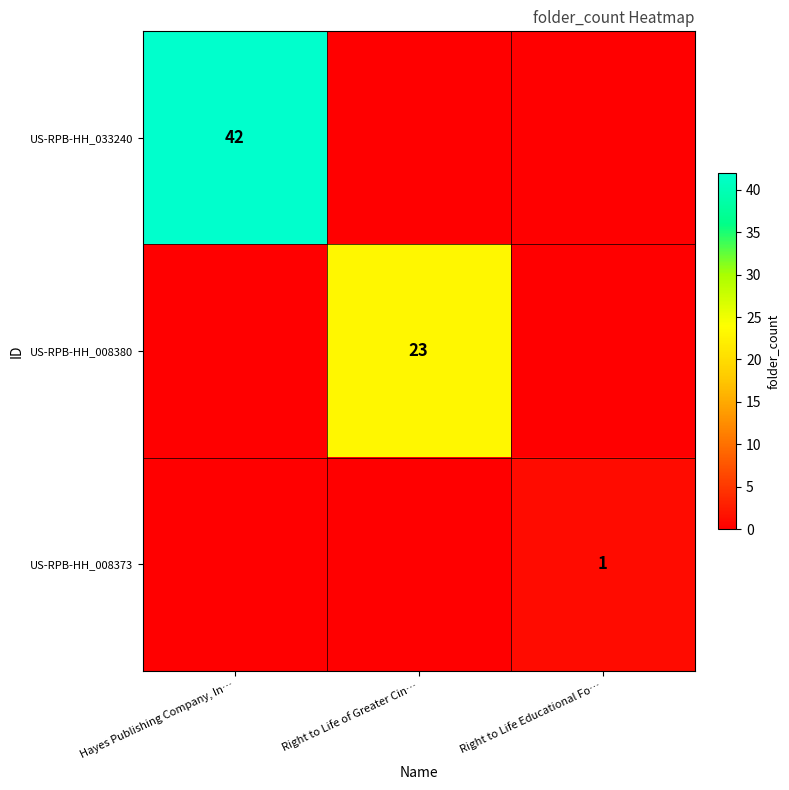

What is the total value across all series at Hayes Publishing Company, In…?

42